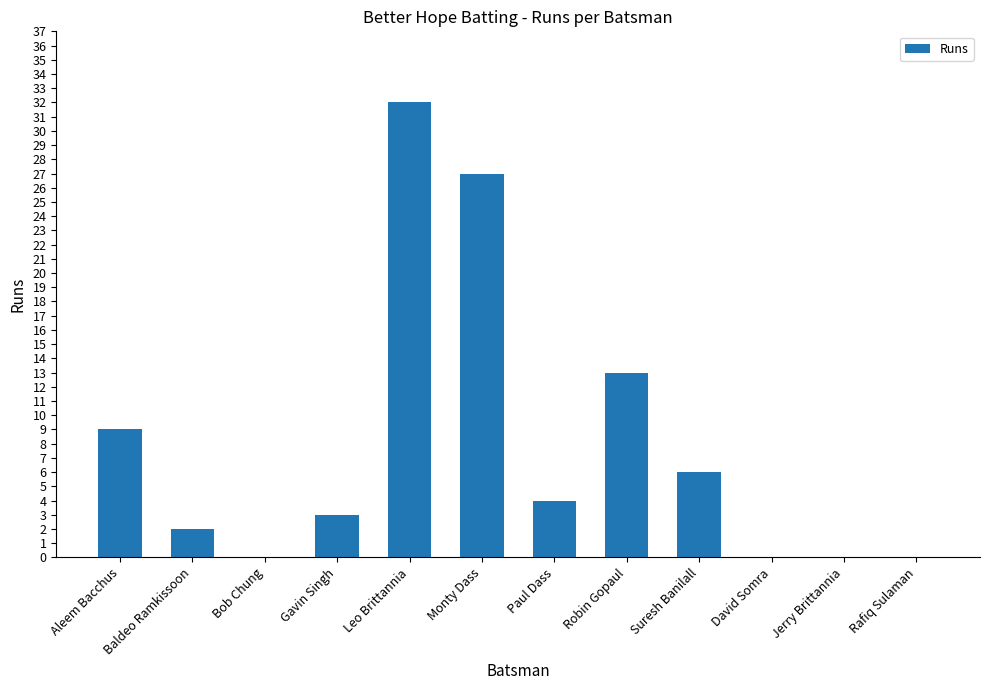

Which has a higher value, Leo Brittannia or Bob Chung?

Leo Brittannia